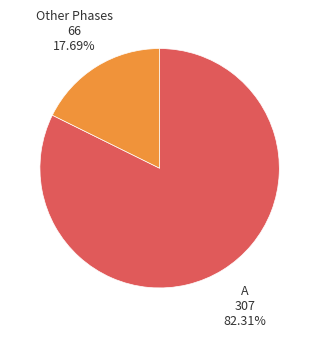

Does any single category account for the majority?

Yes